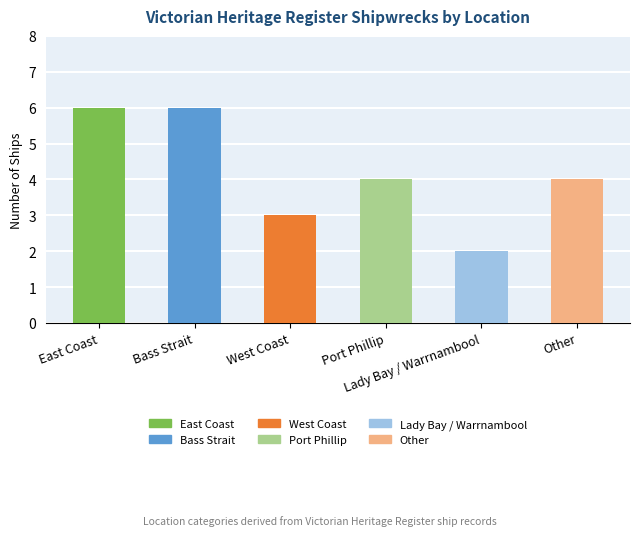

Reading left to right, list all the values displayed in this chart.

6	6	3	4	2	4